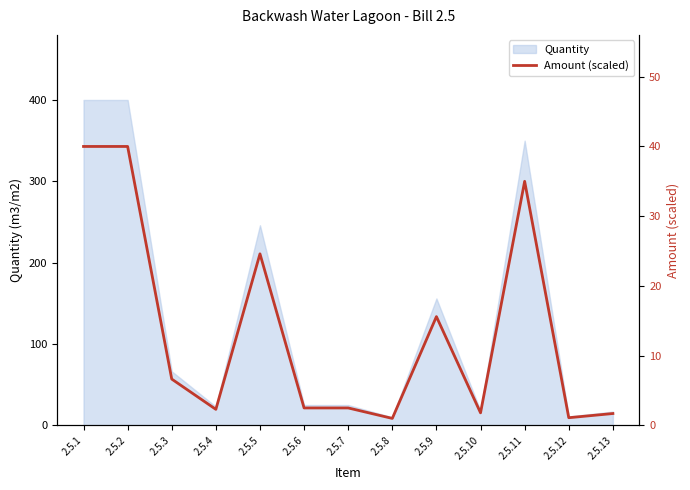

Reading left to right, what are all the values shown in this chart?

40.0	40.0	6.6	2.3	24.6	2.5	2.5	1.0	15.6	1.8	35.0	1.1	1.7